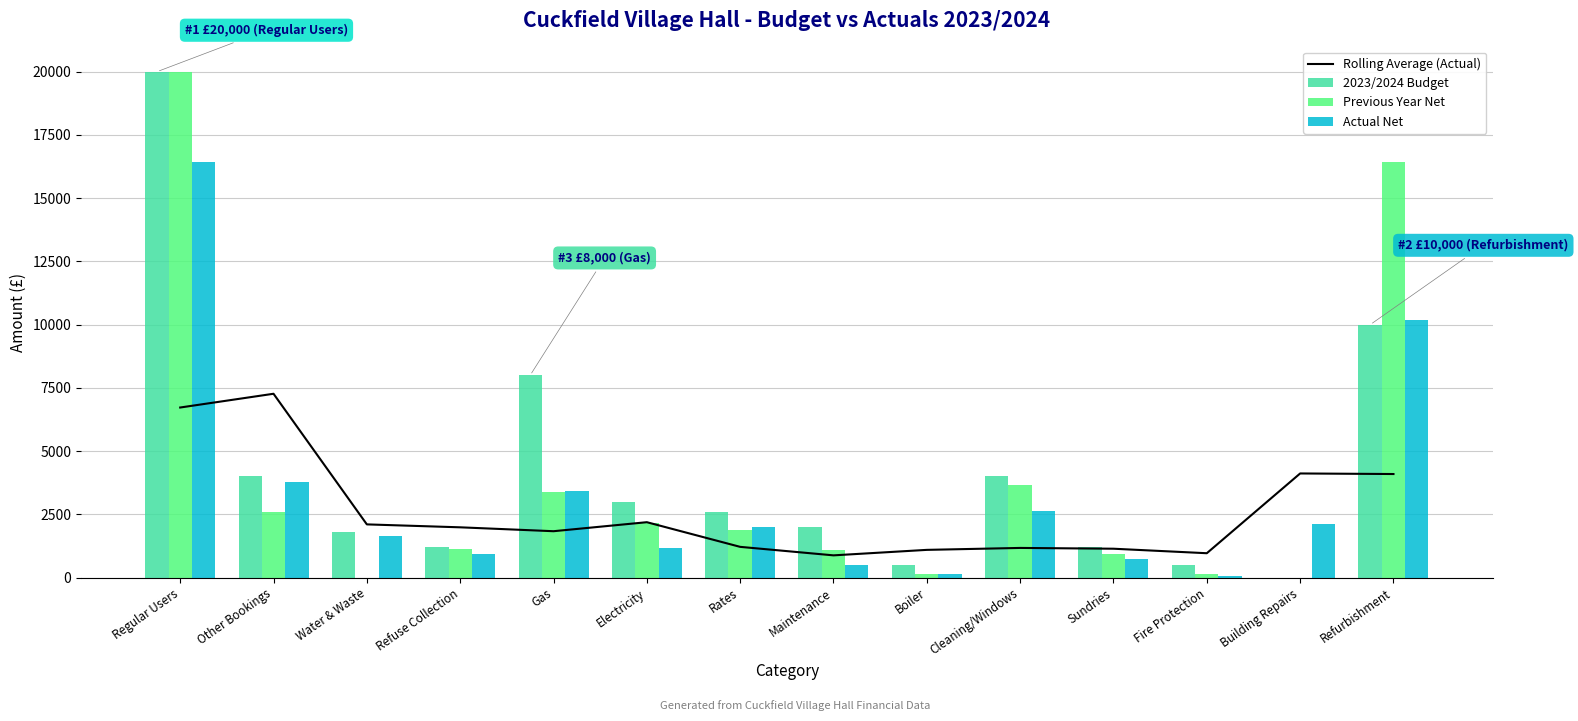

What is the lowest value of the Rolling Average (Actual) series?

880.8